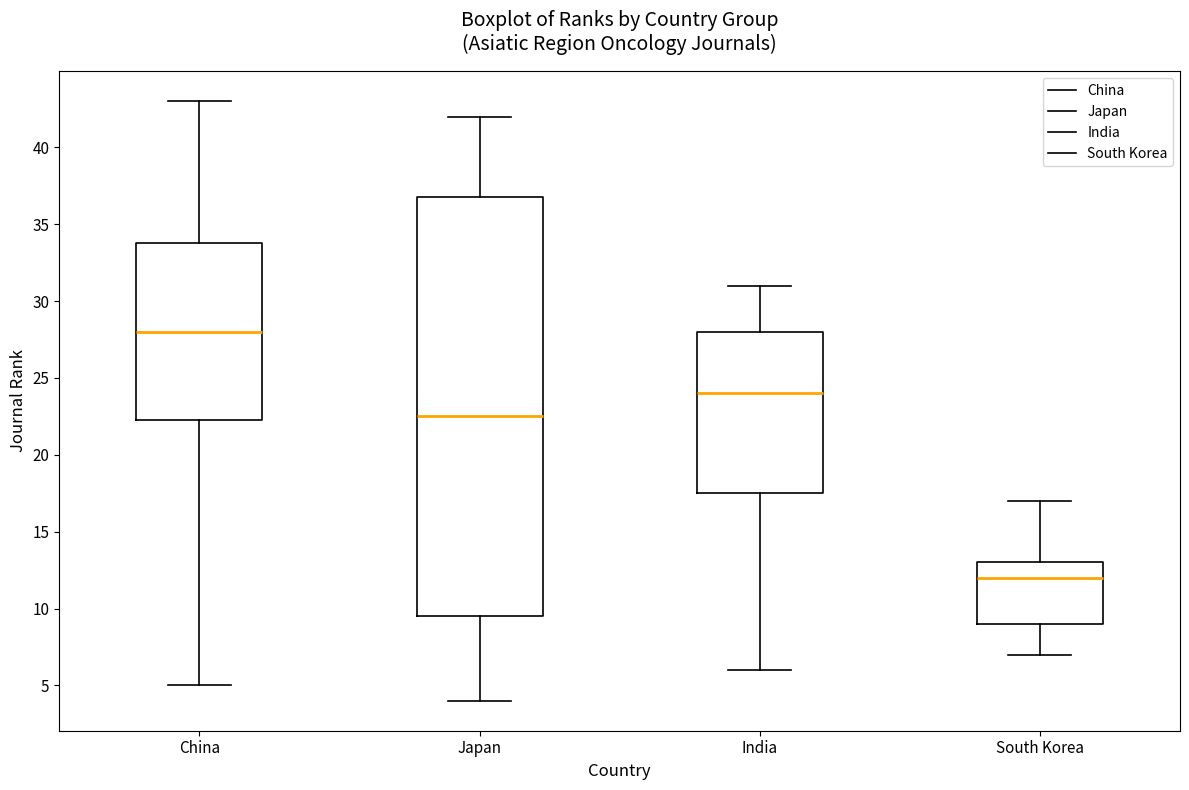

Reading left to right, transcribe this box plot: for each box, give where its median line is, the range the box spans, and where its two whiskers end, as read against the y-axis. The values are not printed on the chart, so give them approximately, as read against the axis.

China: median 28.0, box 22.5 to 34.0, whiskers 5.0 to 43.0
Japan: median 22.5, box 9.5 to 37.0, whiskers 4.0 to 42.0
India: median 24.0, box 17.5 to 28.0, whiskers 6.0 to 31.0
South Korea: median 12.0, box 9.0 to 13.0, whiskers 7.0 to 17.0